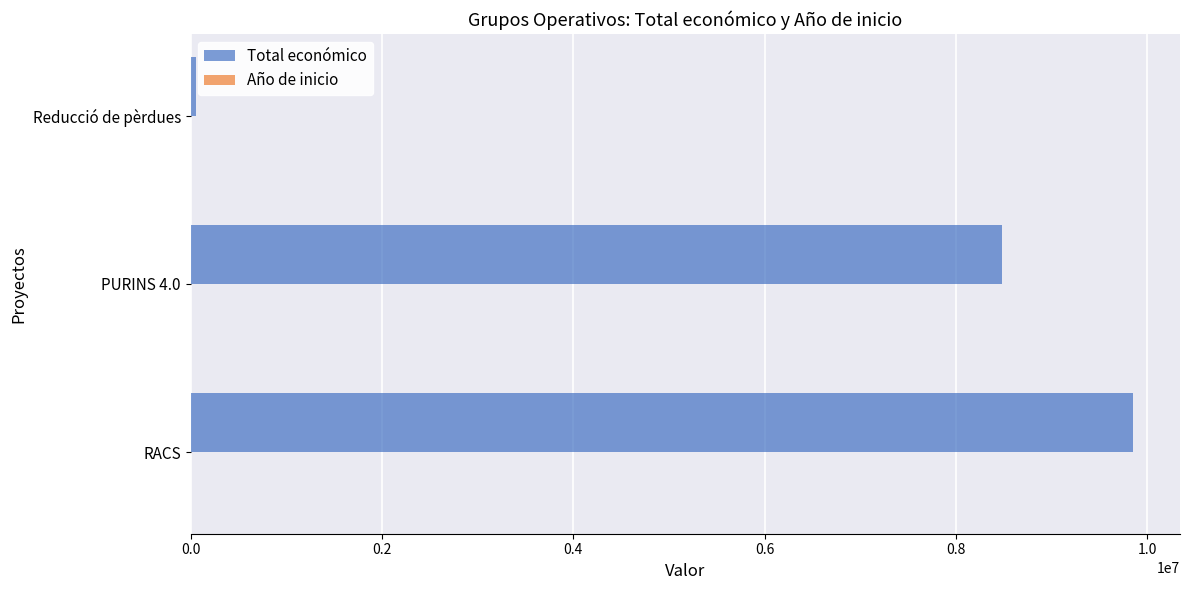

Which label corresponds to the largest value in the chart?

RACS